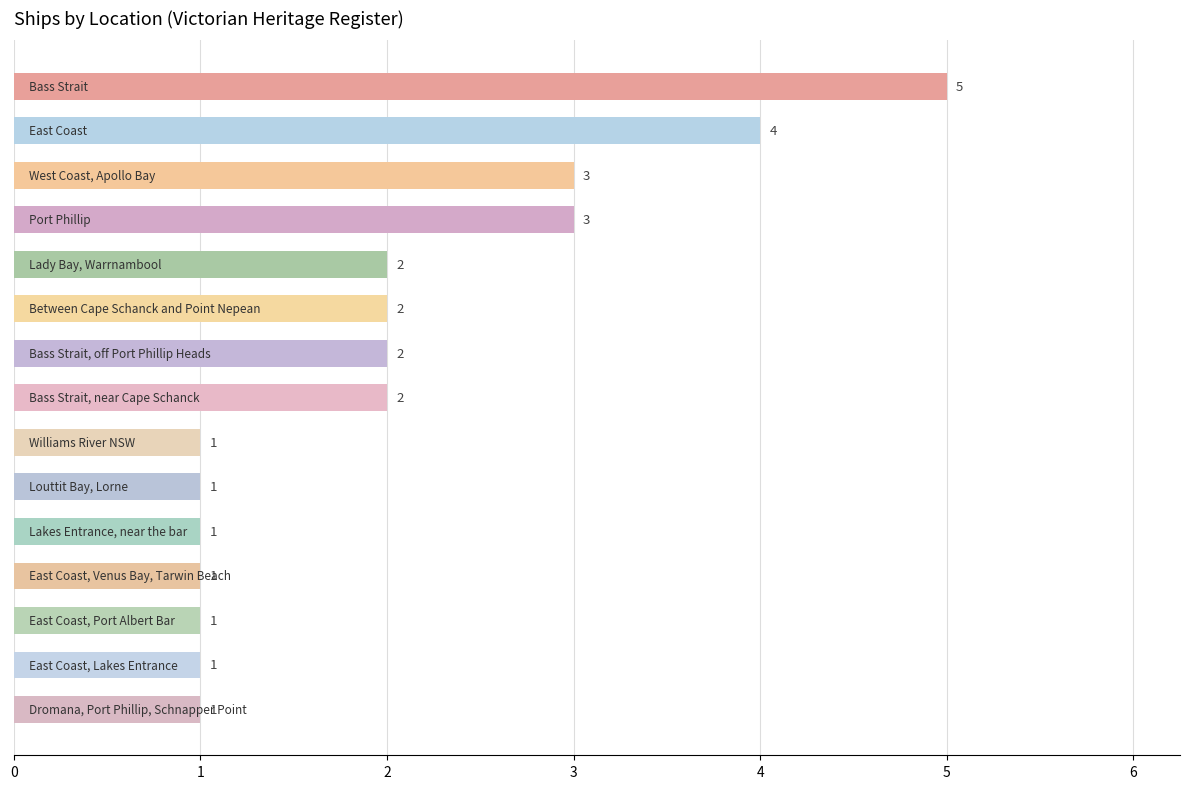

What is the greatest value displayed?

5